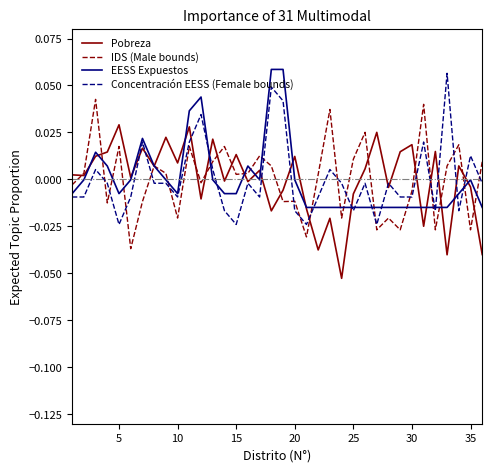

Is this an area chart (filled region under the line)?

No